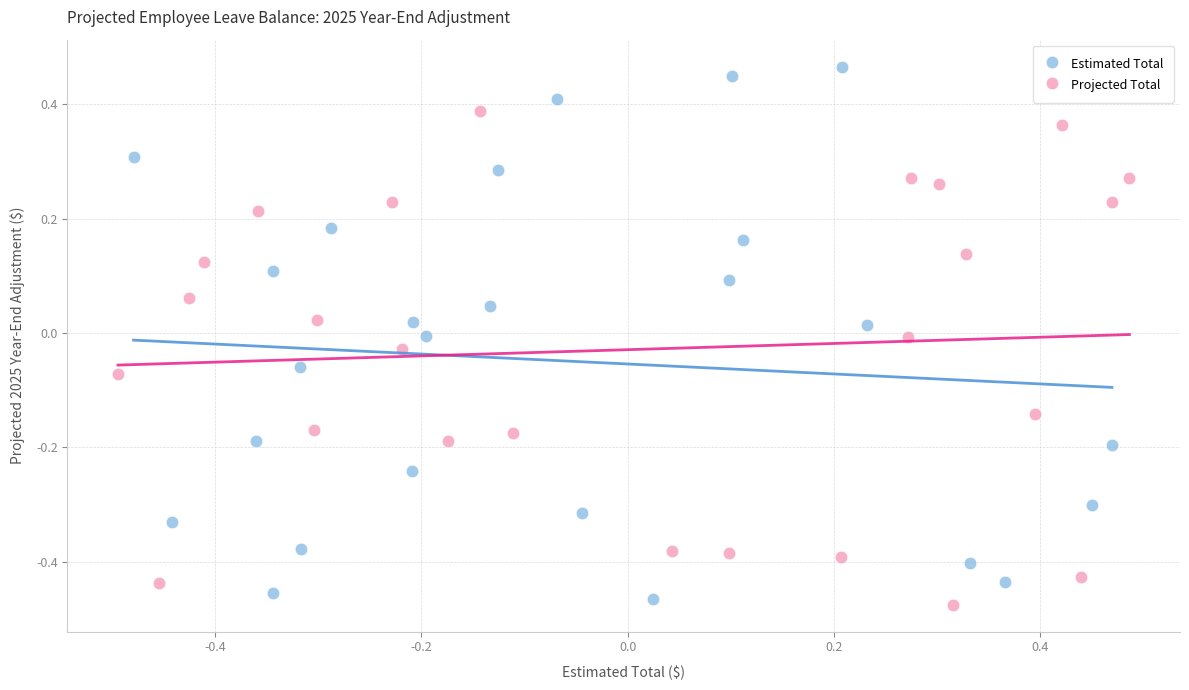

Which series contains the highest Y value?

Estimated Total